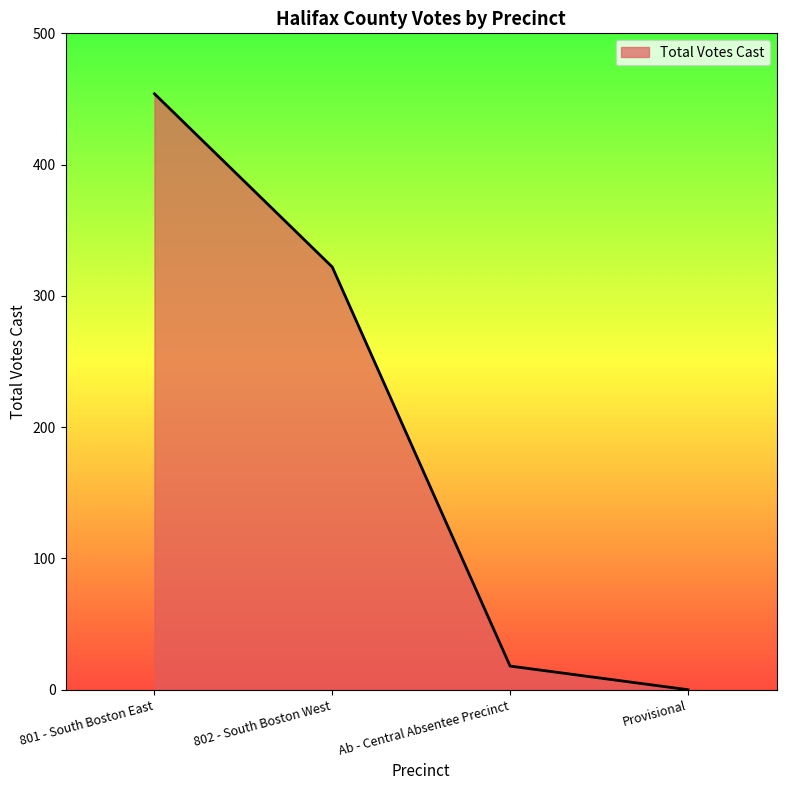

Is it true that the value at 802 - South Boston West is 526?

False